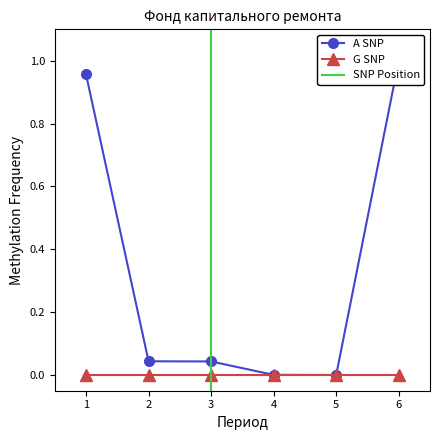

The chart shows a value of 1.0 at 1. True or false?

True